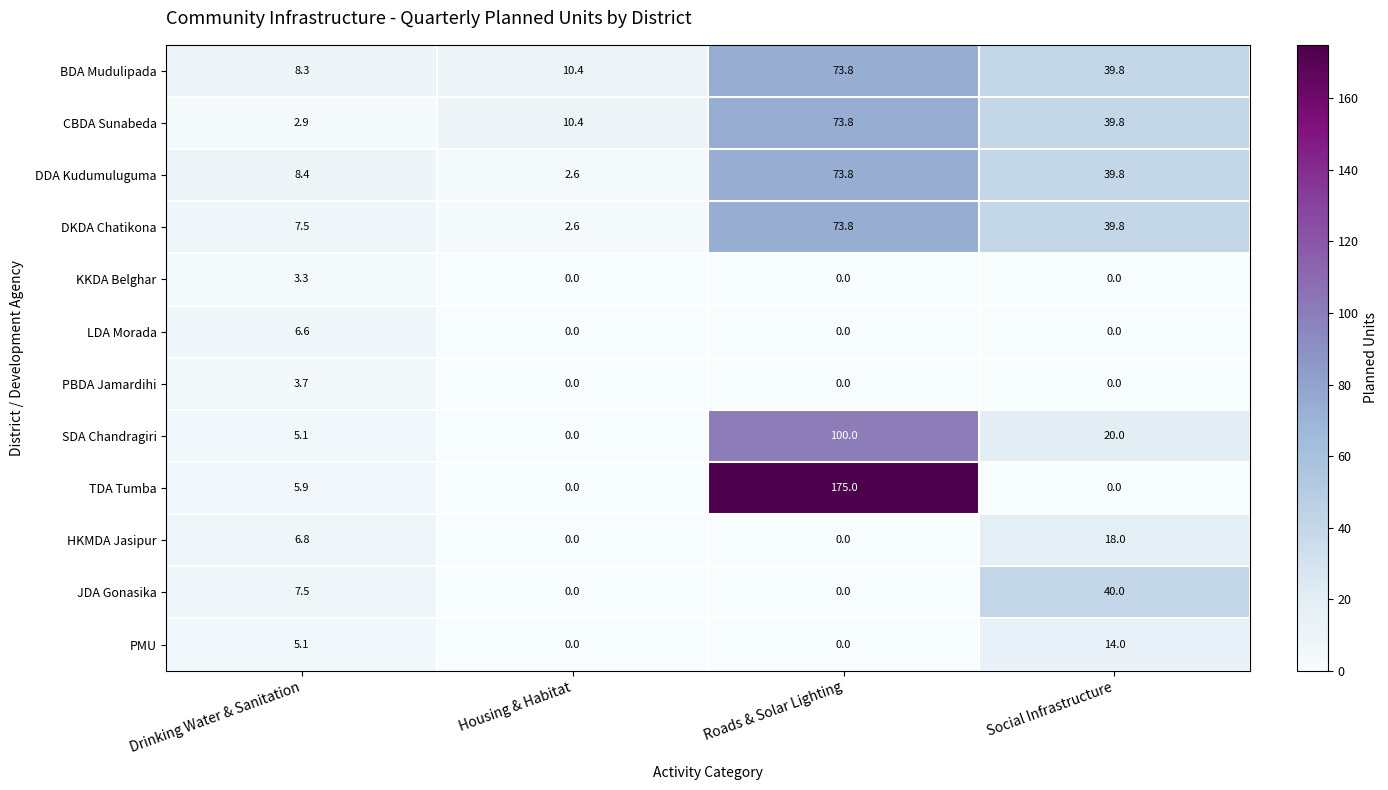

How many data points in TDA Tumba are above 5?

2